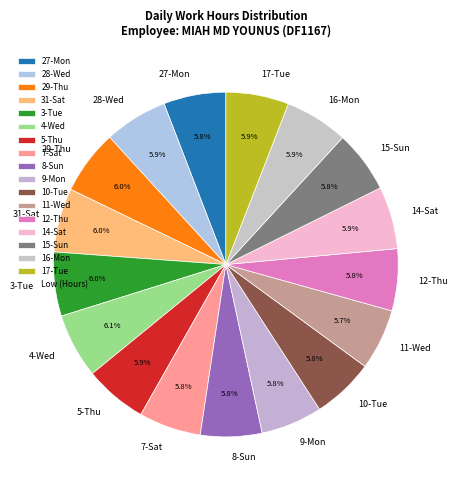

What is the ratio of the value at 12-Thu to the value at 5-Thu?

1.0